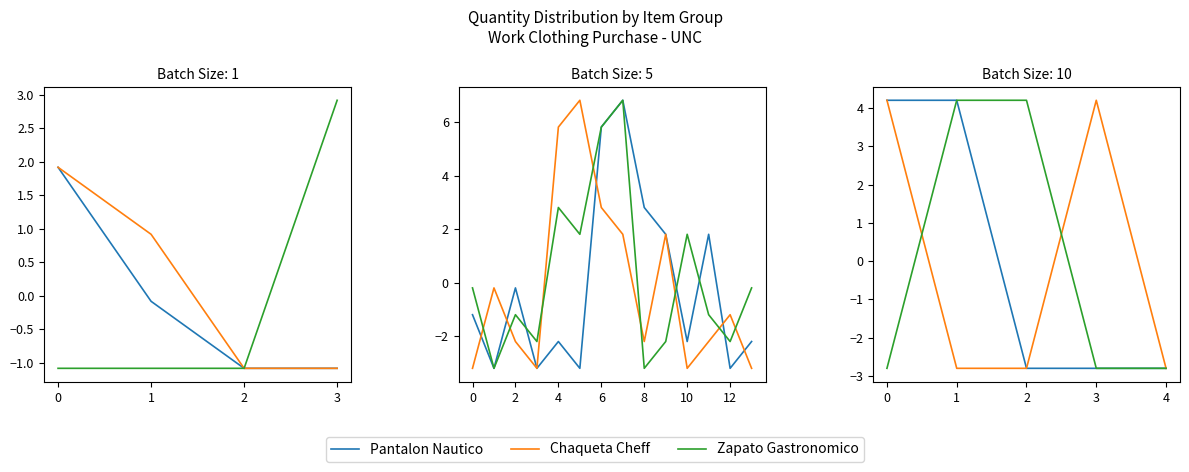

In Chaqueta Cheff, how many points are higher than both neighbors (excluding endpoints)?

1